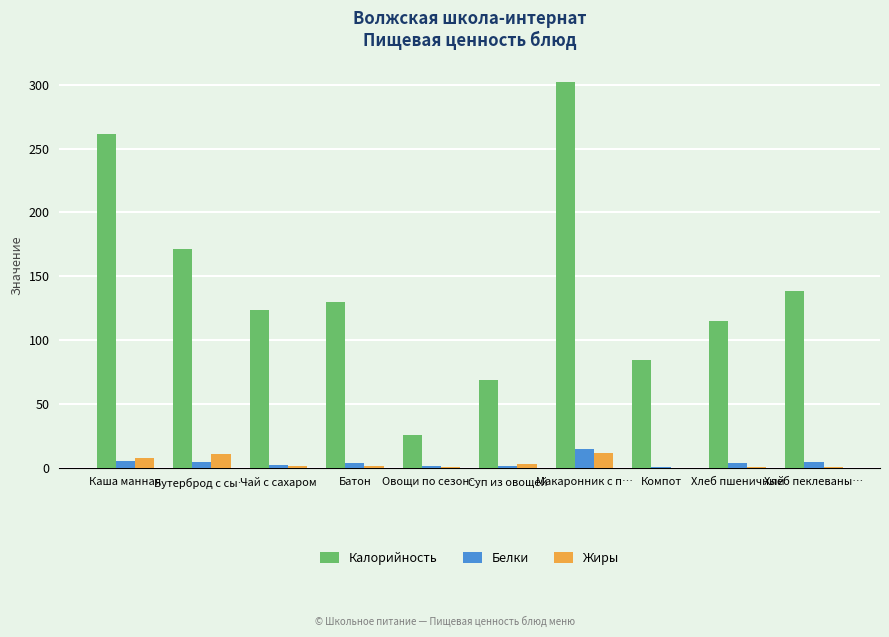

How many values in the Калорийность series exceed 129?

5